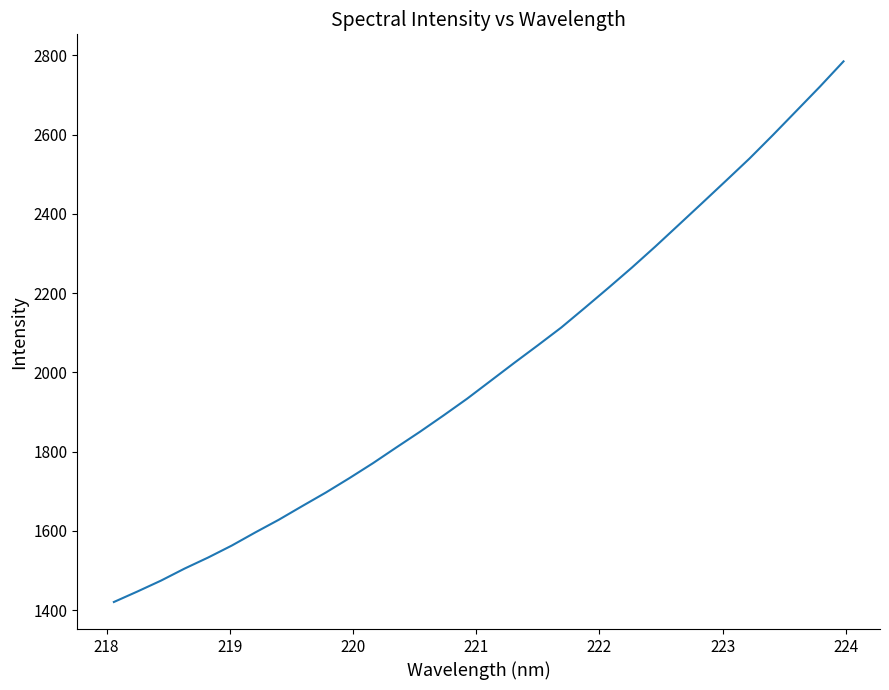

What is the difference between the maximum and minimum values?

1364.0